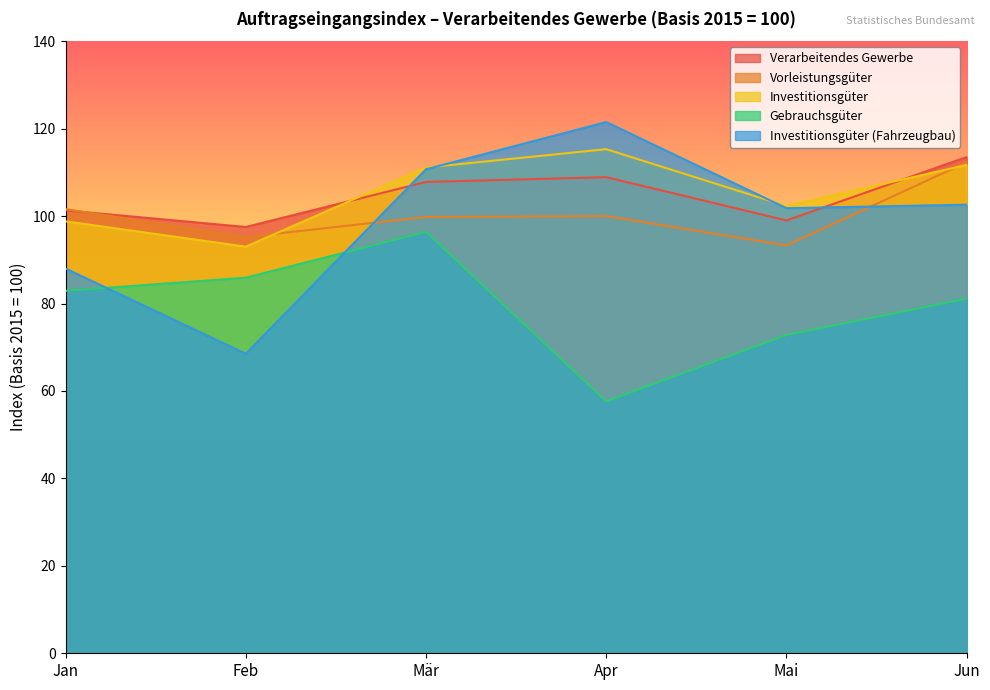

In Investitionsgüter (Fahrzeugbau), how many points are lower than both neighbors (excluding endpoints)?

2